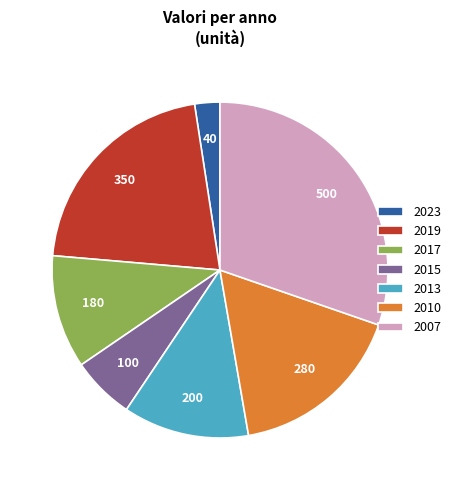

Rank the categories by value from lowest to highest.

2023, 2015, 2017, 2013, 2010, 2019, 2007